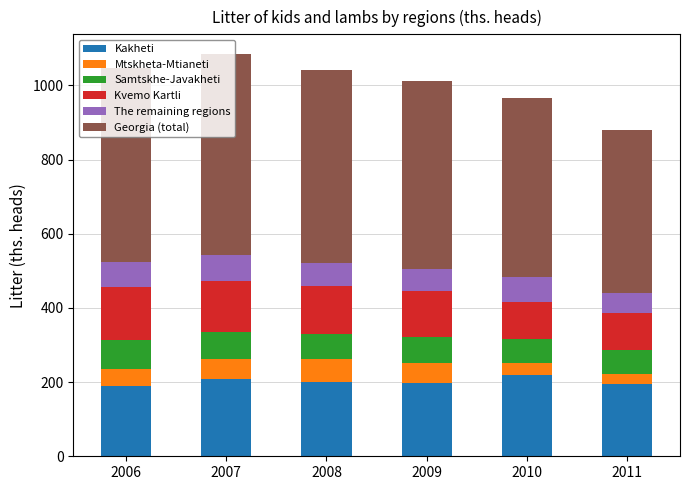

Are the bars grouped side by side (vs. stacked)?

No